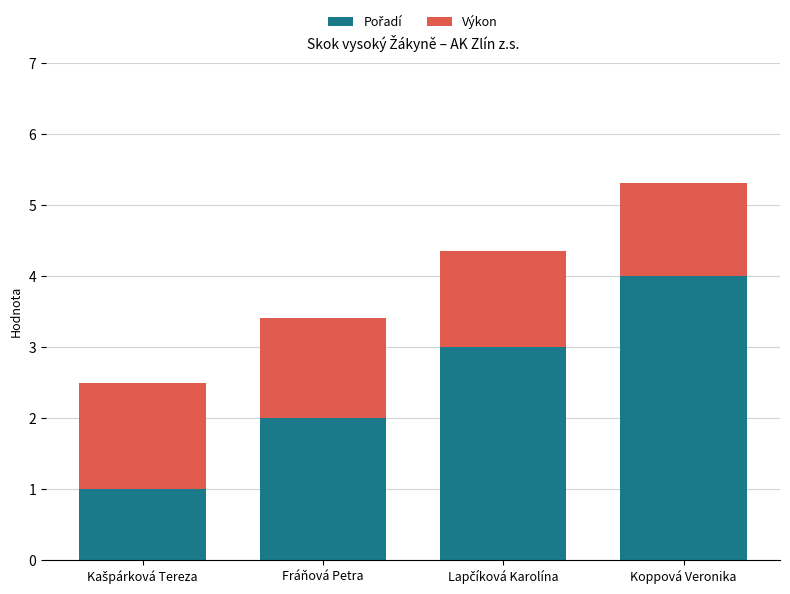

At which category is the sum across all series the highest?

Koppová Veronika